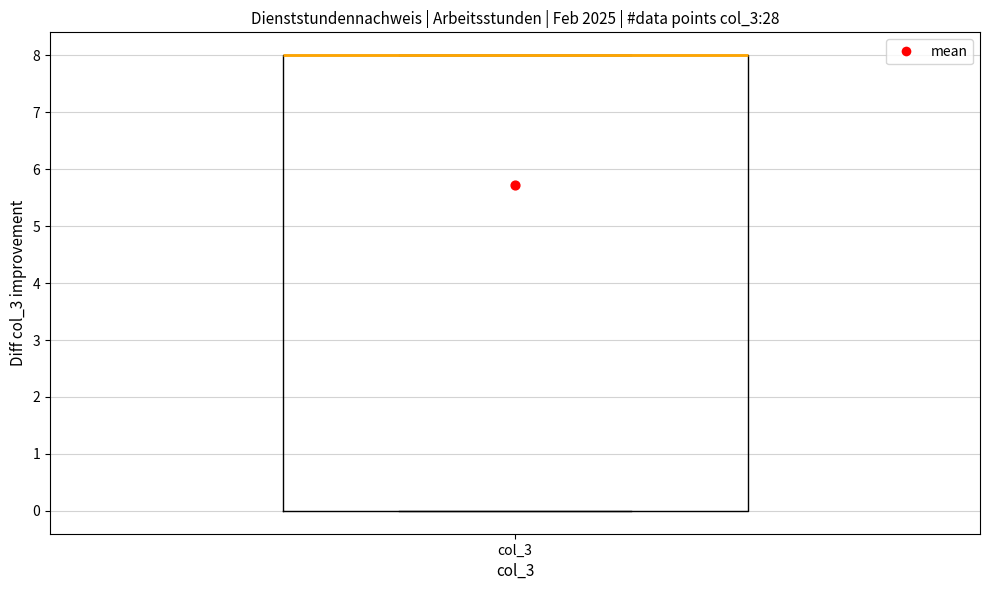

Where is the lower edge of the box for col_3 on the y-axis? The values are not printed on the chart, so give them approximately, as read against the axis.

0